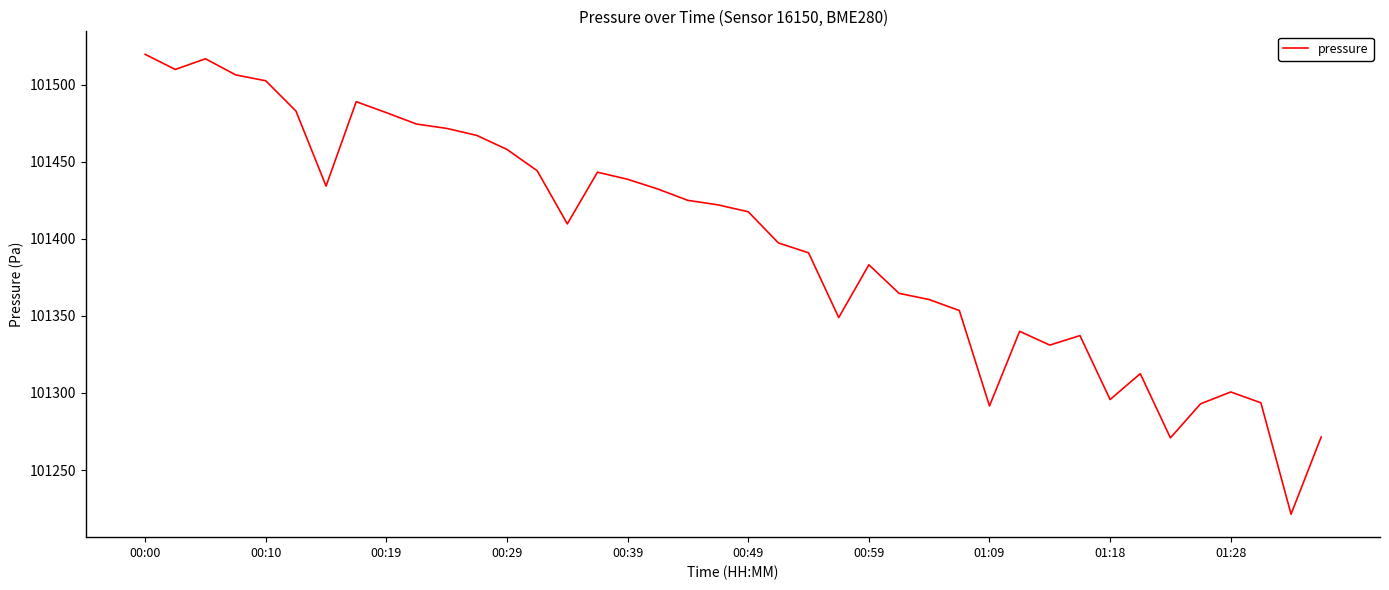

What is the difference between the maximum and minimum values?

298.2